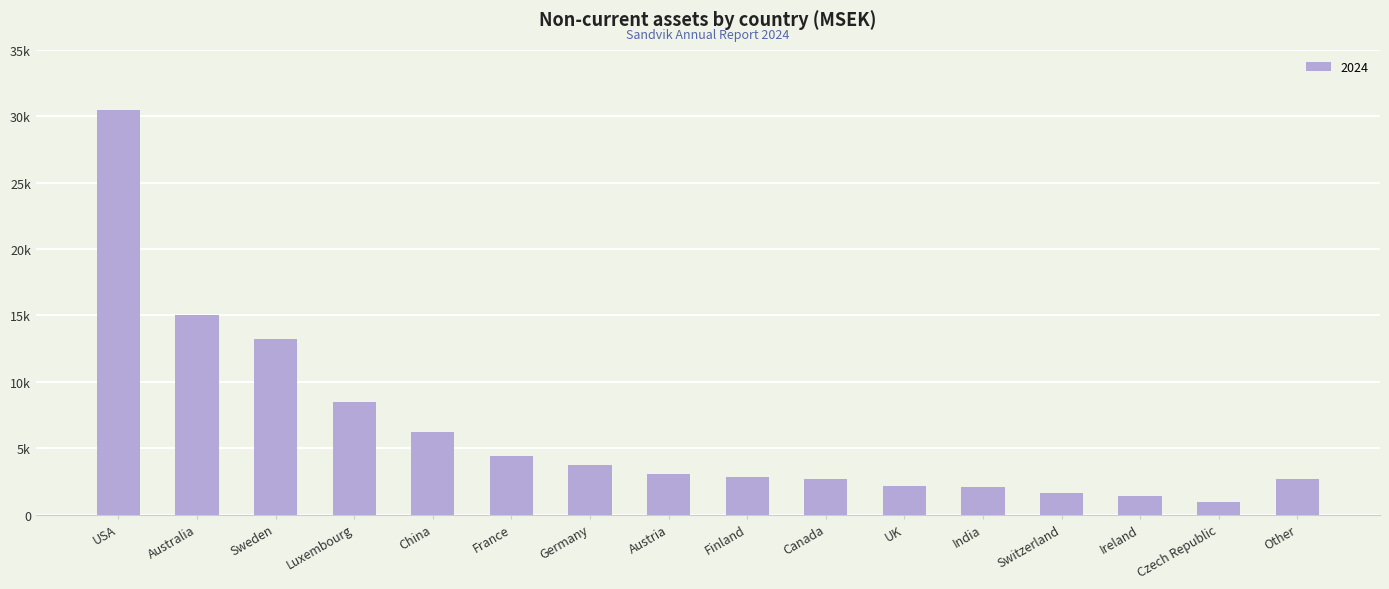

Are the bars horizontal?

No